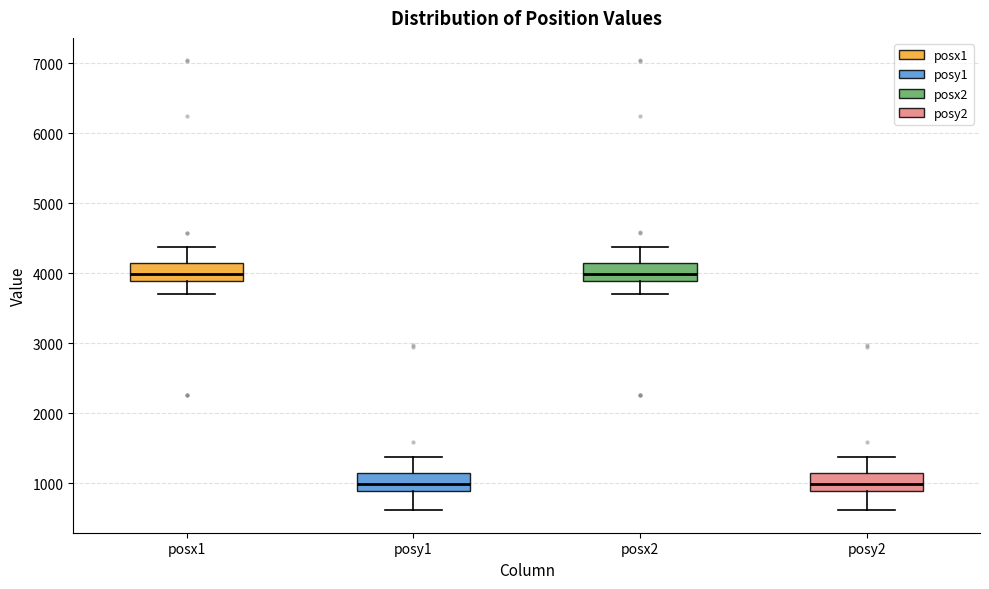

Reading left to right, transcribe this box plot: for each box, give where its median line is, the range the box spans, and where its two whiskers end, as read against the y-axis. The values are not printed on the chart, so give them approximately, as read against the axis.

posx1: median 4000, box 3900 to 4100, whiskers 3700 to 4400
posy1: median 1000, box 900 to 1200, whiskers 600 to 1400
posx2: median 4000, box 3900 to 4100, whiskers 3700 to 4400
posy2: median 1000, box 900 to 1200, whiskers 600 to 1400